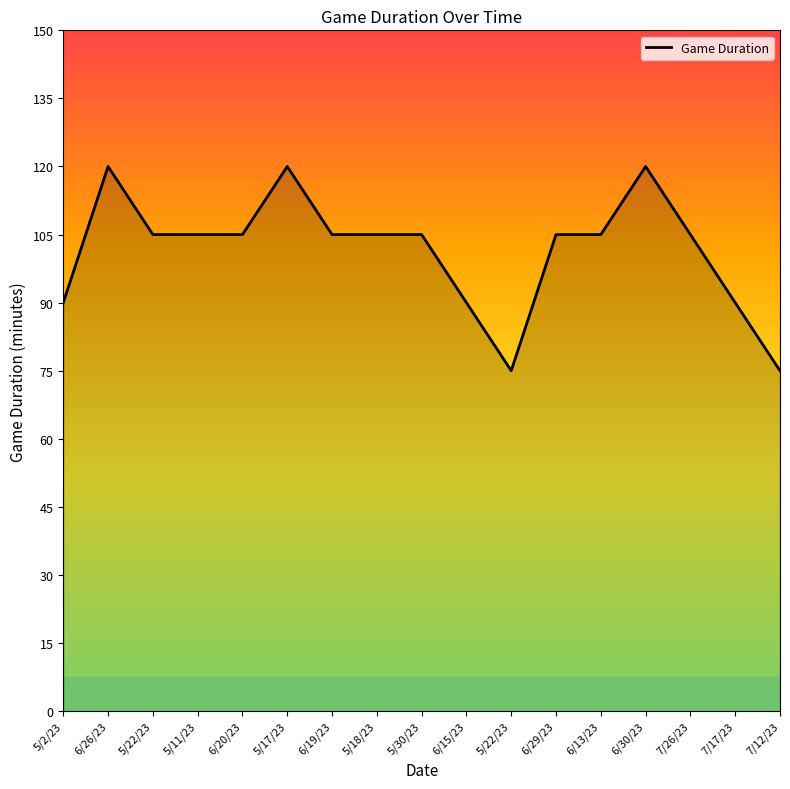

How many lines are shown in the chart?

1